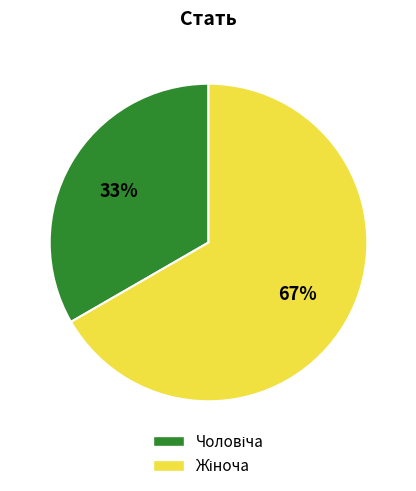

Does any single category account for the majority?

Yes